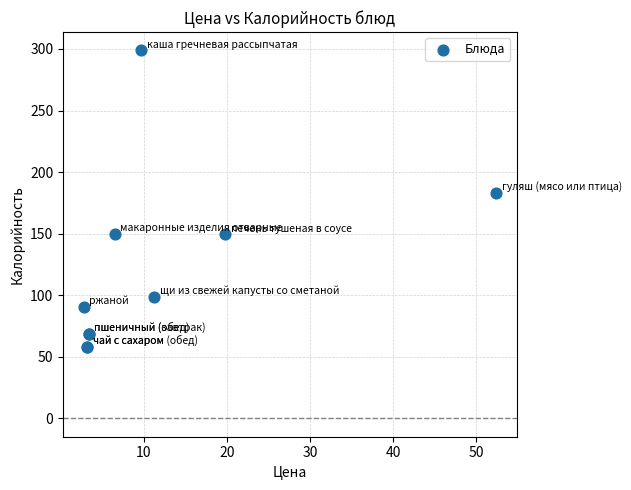

What Y value in the scatter plot is closest to 178?

183.0